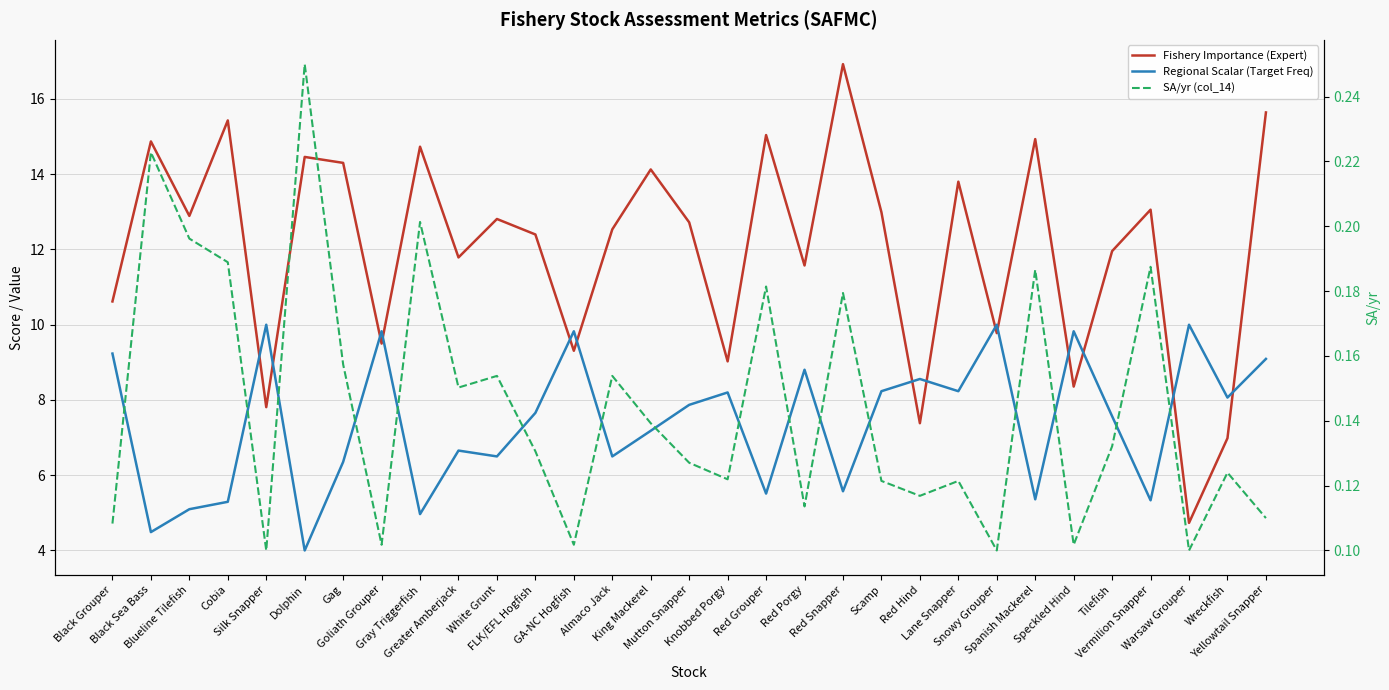

True or false: SA/yr (col_14) and Regional Scalar (Target Freq) intersect in this chart.

False